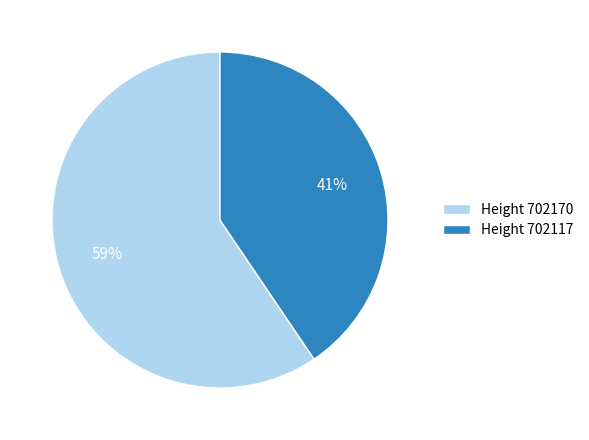

Do Height 702117 and Height 702170 together represent more than half of the pie?

Yes